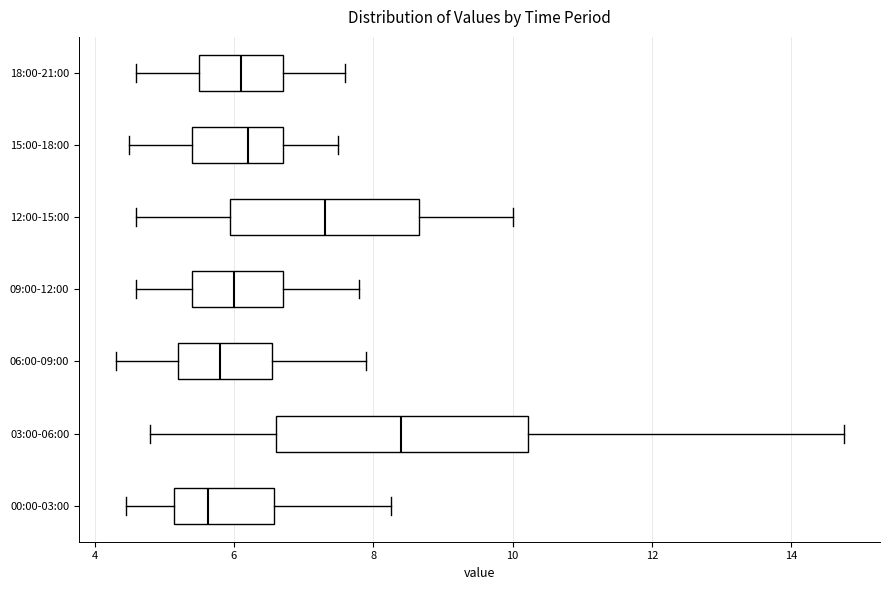

Comparing the boxes themselves (not the whiskers), which one is the widest?

03:00-06:00